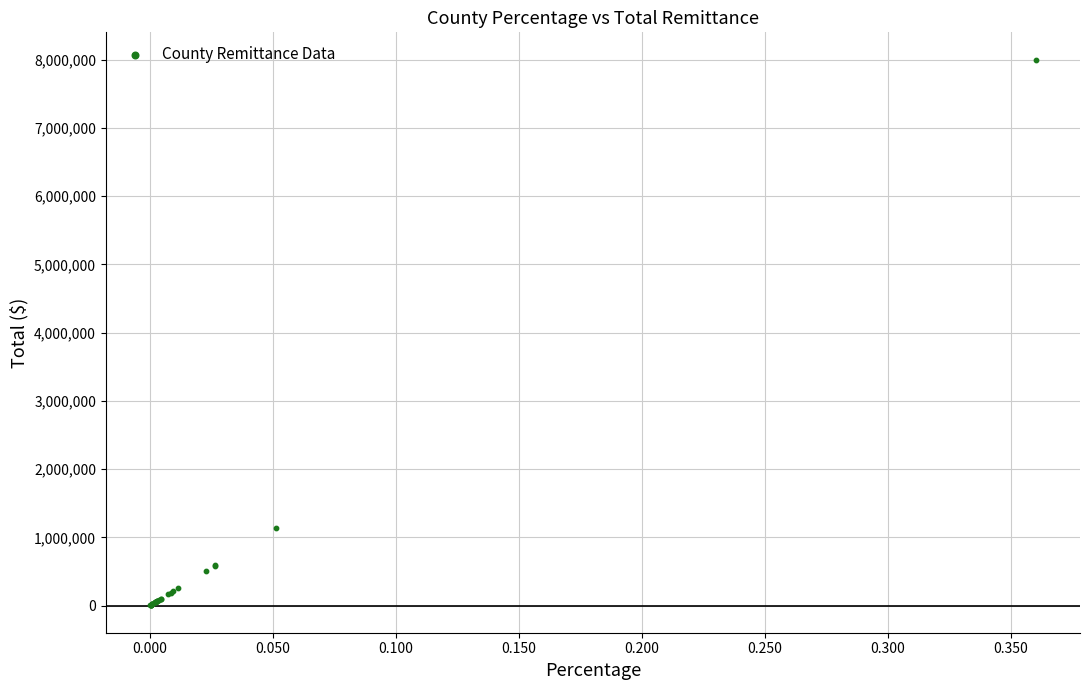

What Y value in the scatter plot is closest to 4001223?

1141636.8